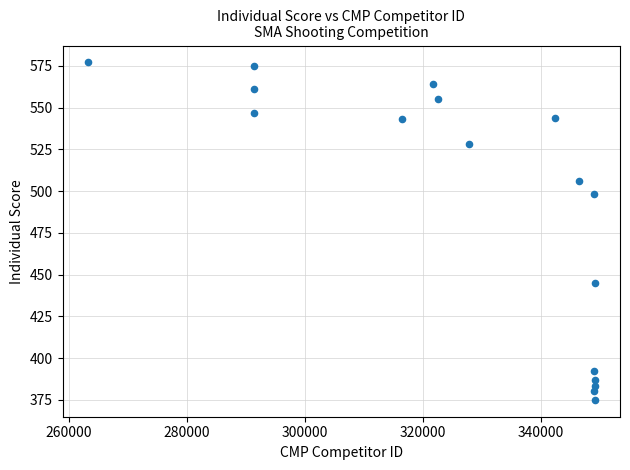

What Y value in the scatter plot is closest to 476?

498